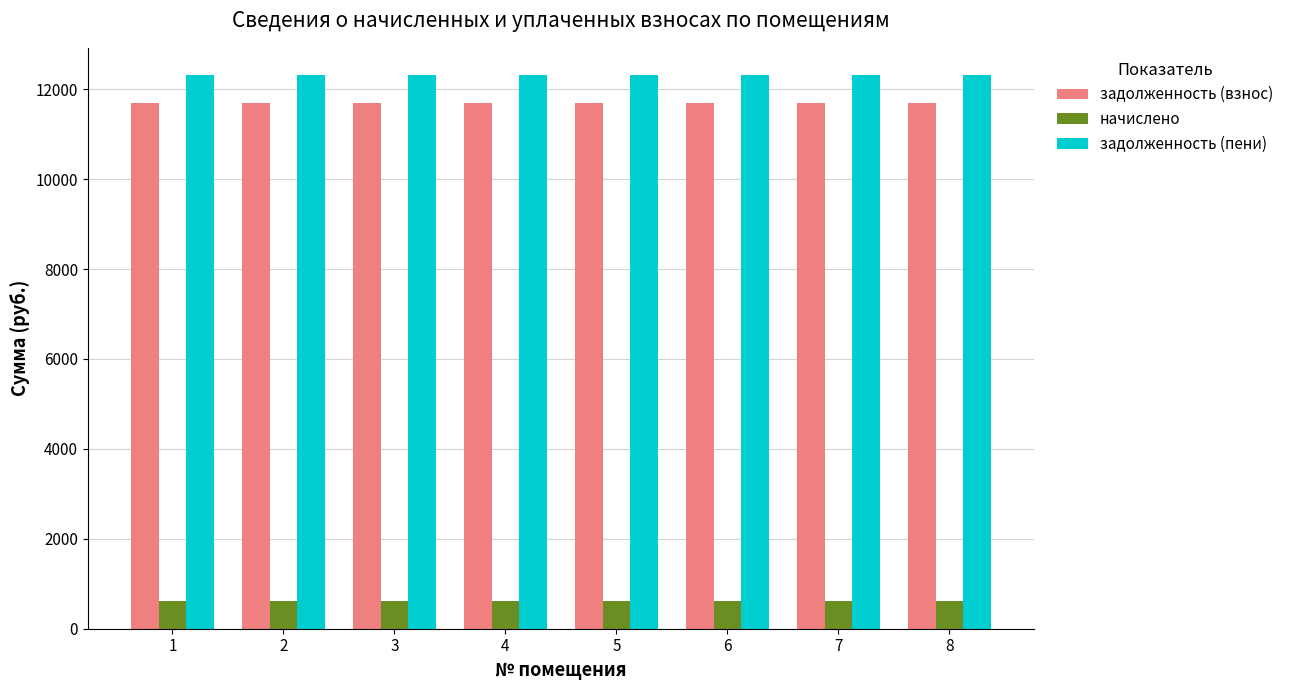

Reading left to right, list all the values displayed in this chart.

задолженность (взнос): 11694.2	11694.2	11694.2	11694.2	11694.2	11694.2	11694.2	11694.2
начислено: 612.4	612.4	612.4	612.4	612.4	612.4	612.4	612.4
задолженность (пени): 12306.6	12306.6	12306.6	12306.6	12306.6	12306.6	12306.6	12306.6